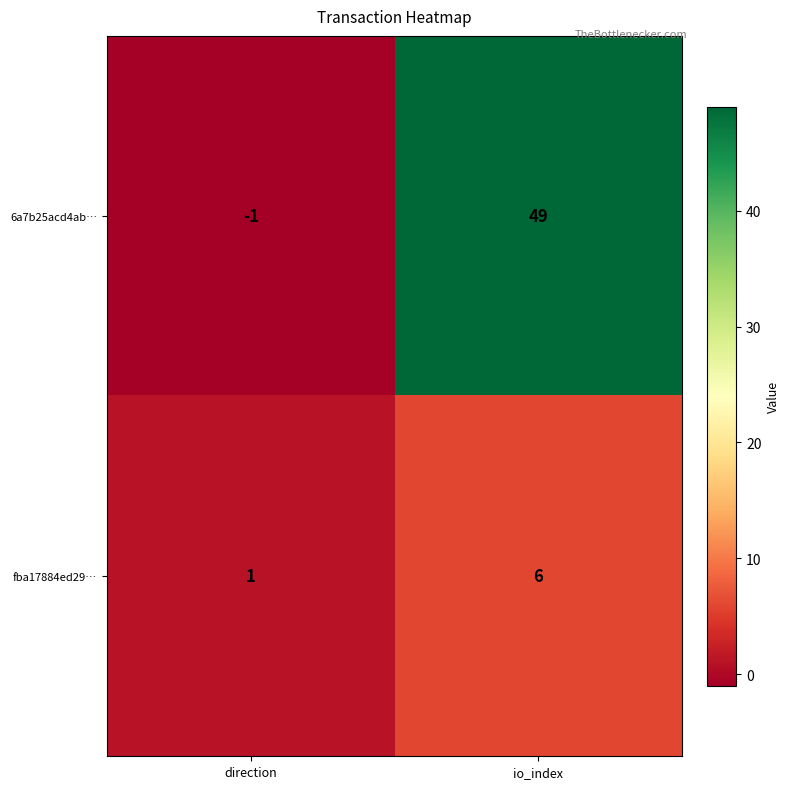

Rank the series by their maximum value, from highest to lowest.

6a7b25acd4ab…, fba17884ed29…